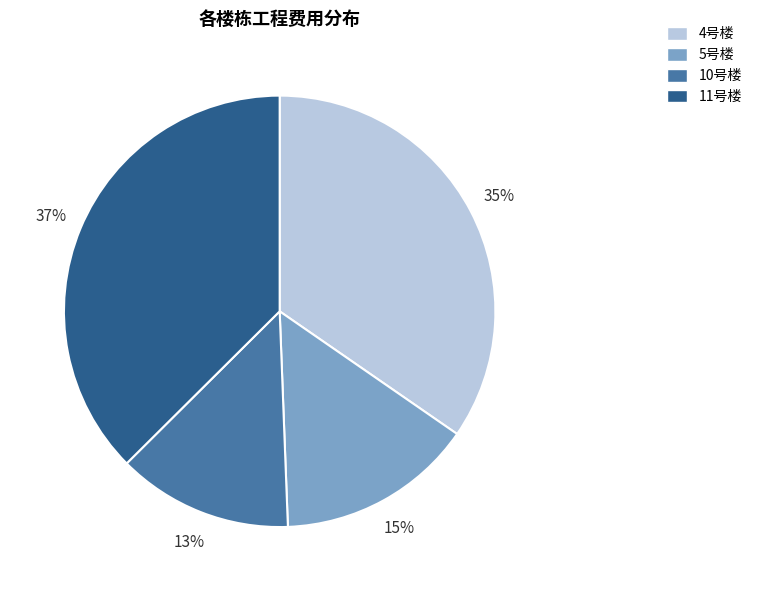

Is there a majority slice in this chart?

No